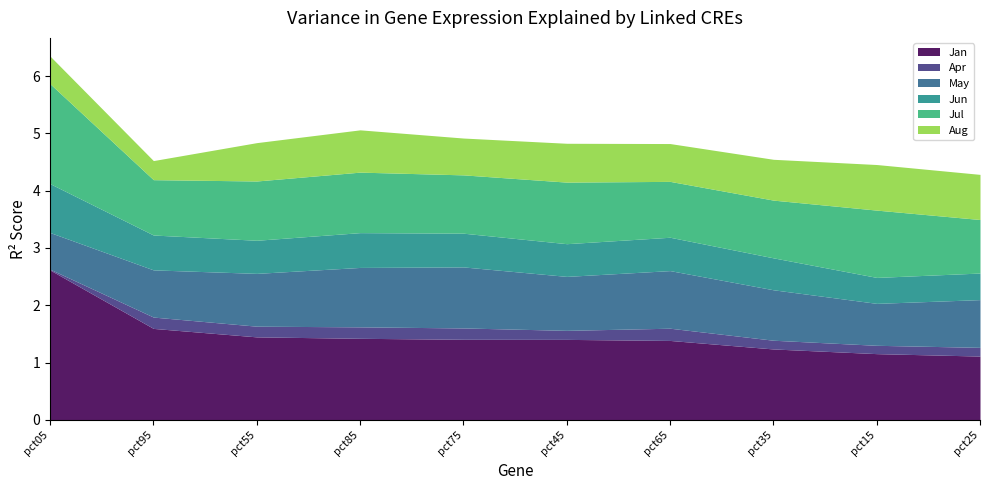

What is the maximum value shown in the chart?

2.6